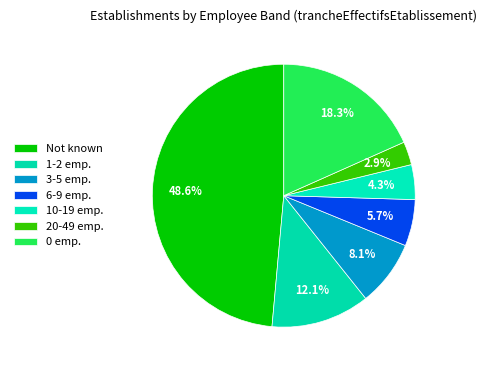

Rank the categories by value from lowest to highest.

12, 11, 03, 02, 01, 00, NN